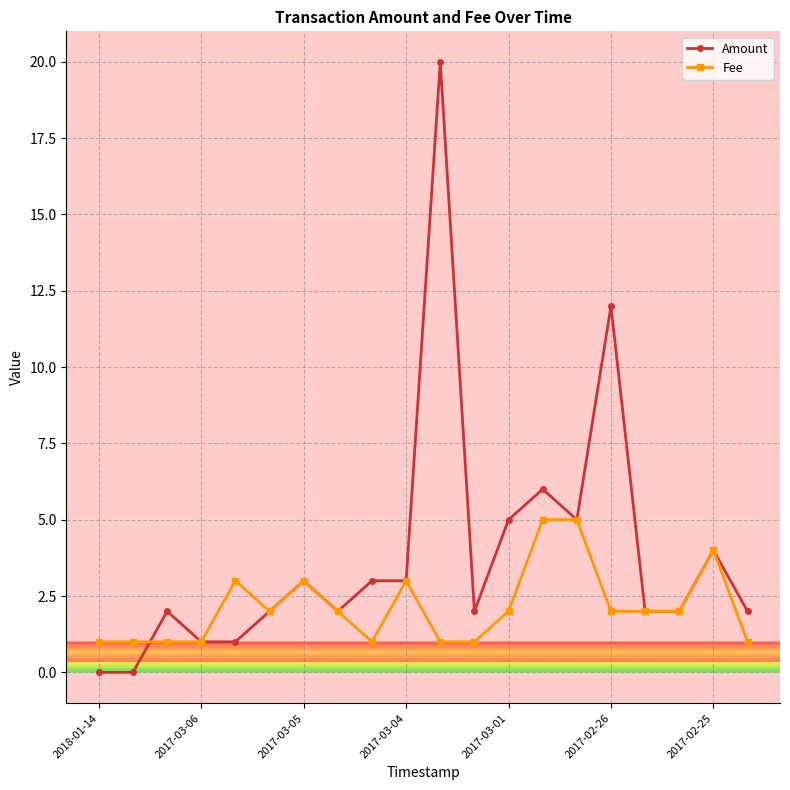

What is the difference between the maximum and second lowest values in the Fee series?

4.0